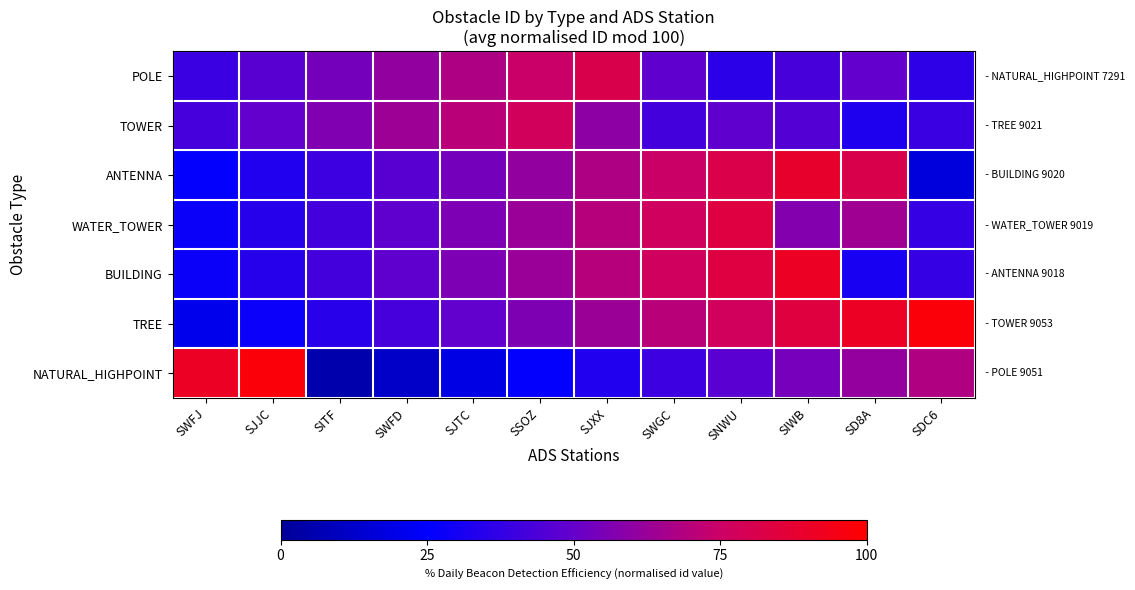

What is the total value across all series at SNWU?

457.3